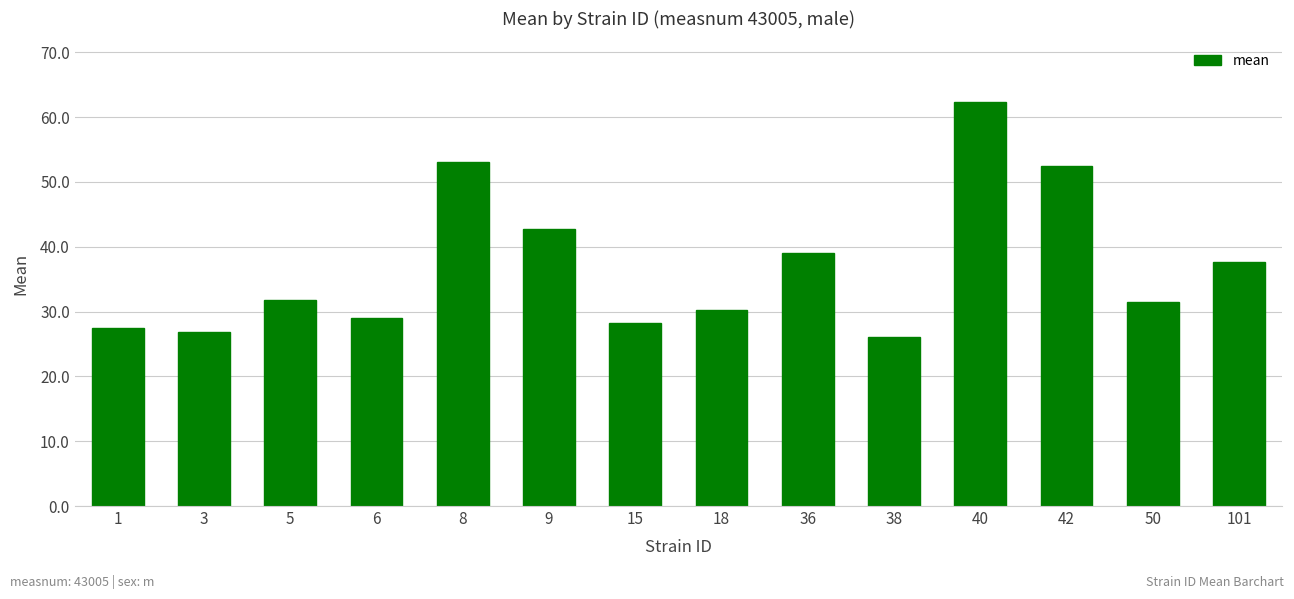

Which category has the lowest value across all series?

38